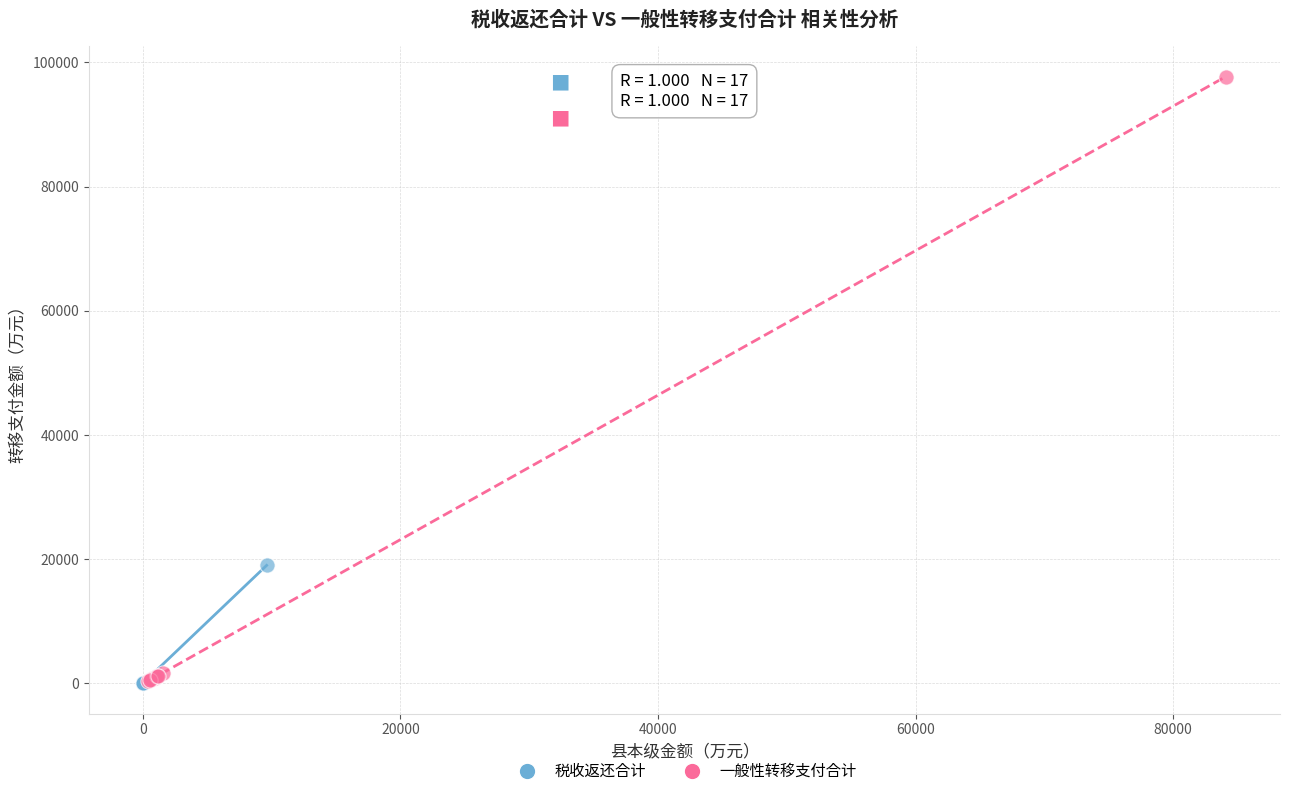

Which series reaches the maximum Y coordinate?

一般性转移支付合计